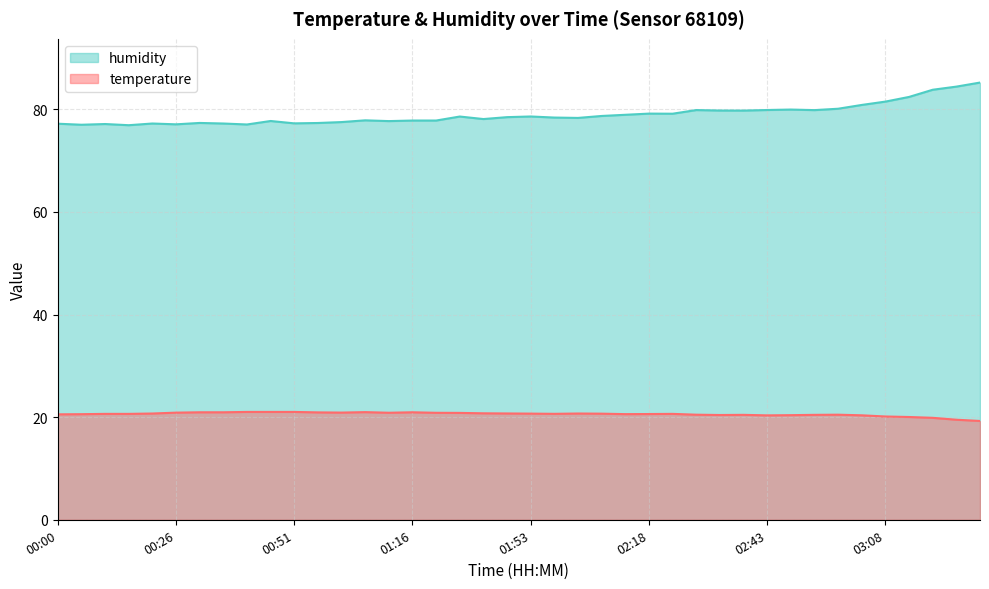

Does the chart display data point markers on the line(s)?

No